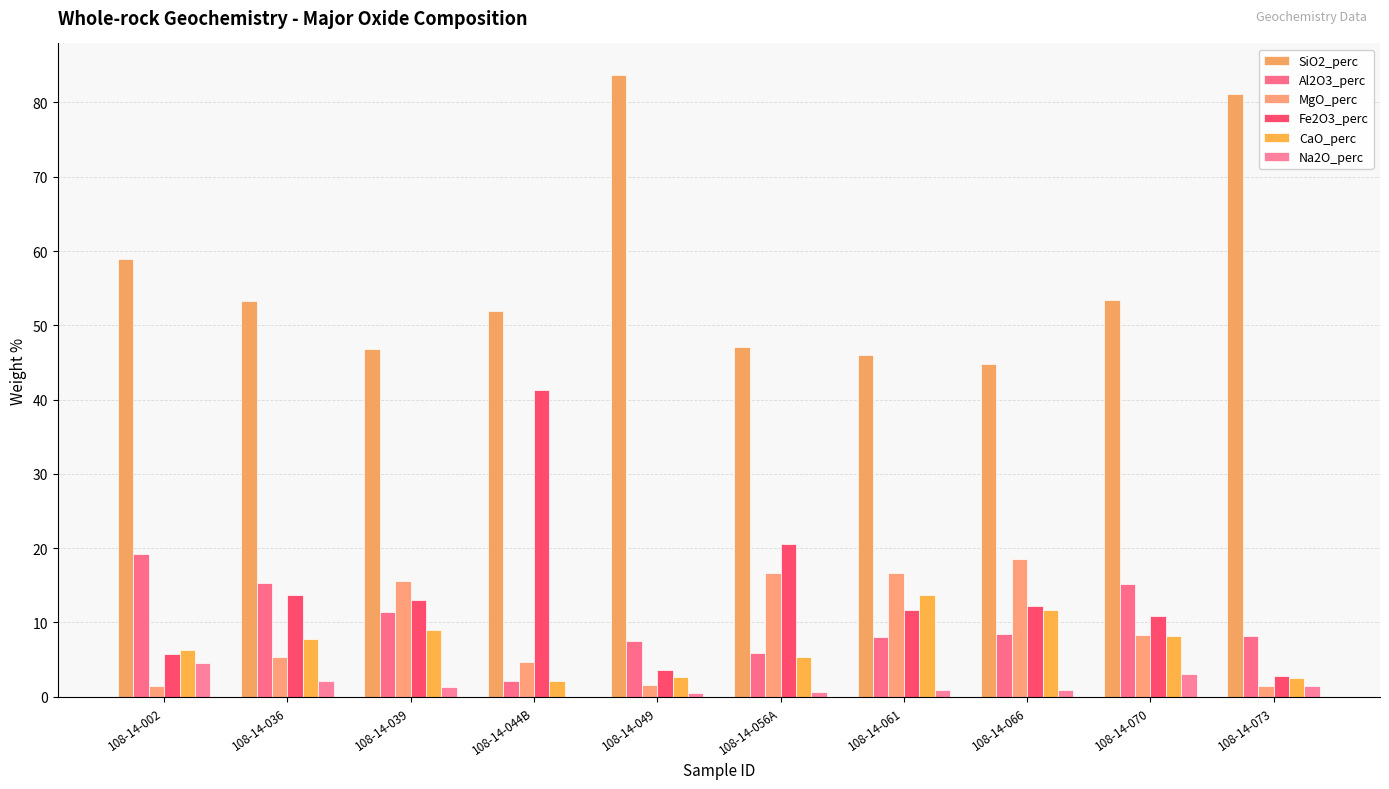

Between 108-14-002 and 108-14-073, which is larger?

108-14-073